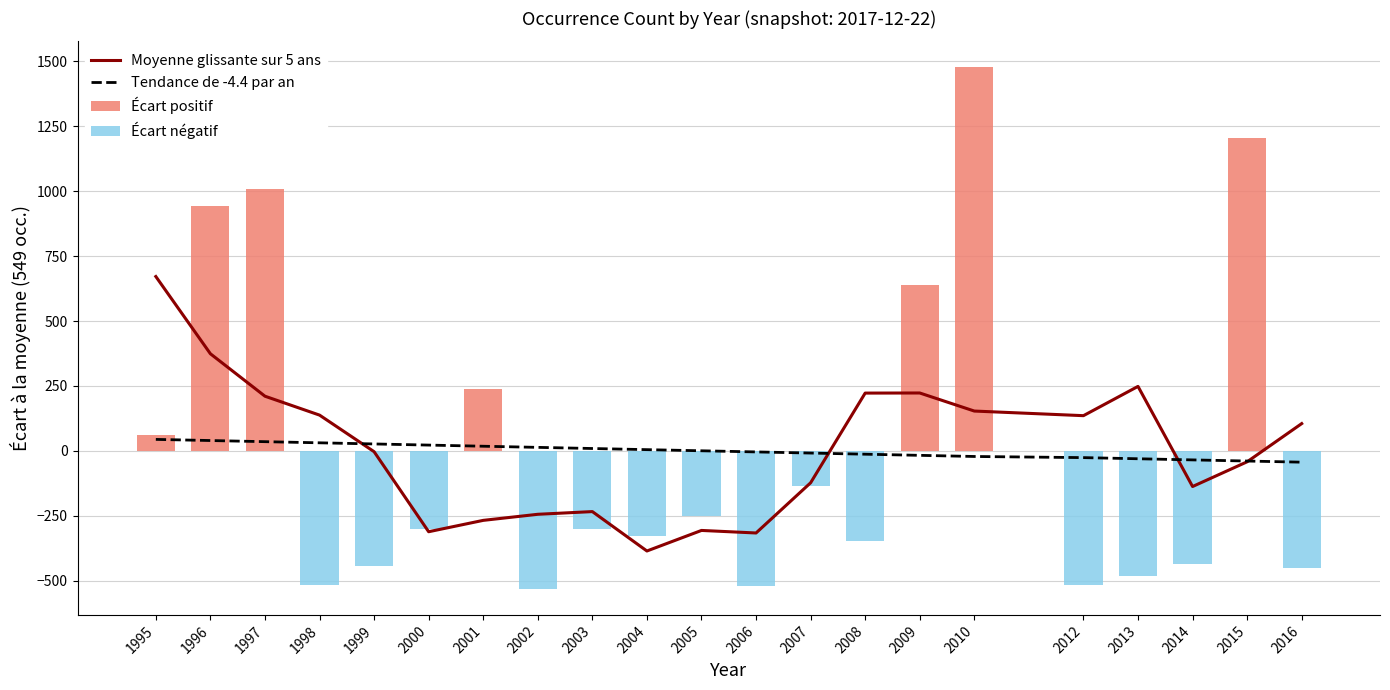

Is it true that the value at 2013 is 100?

False